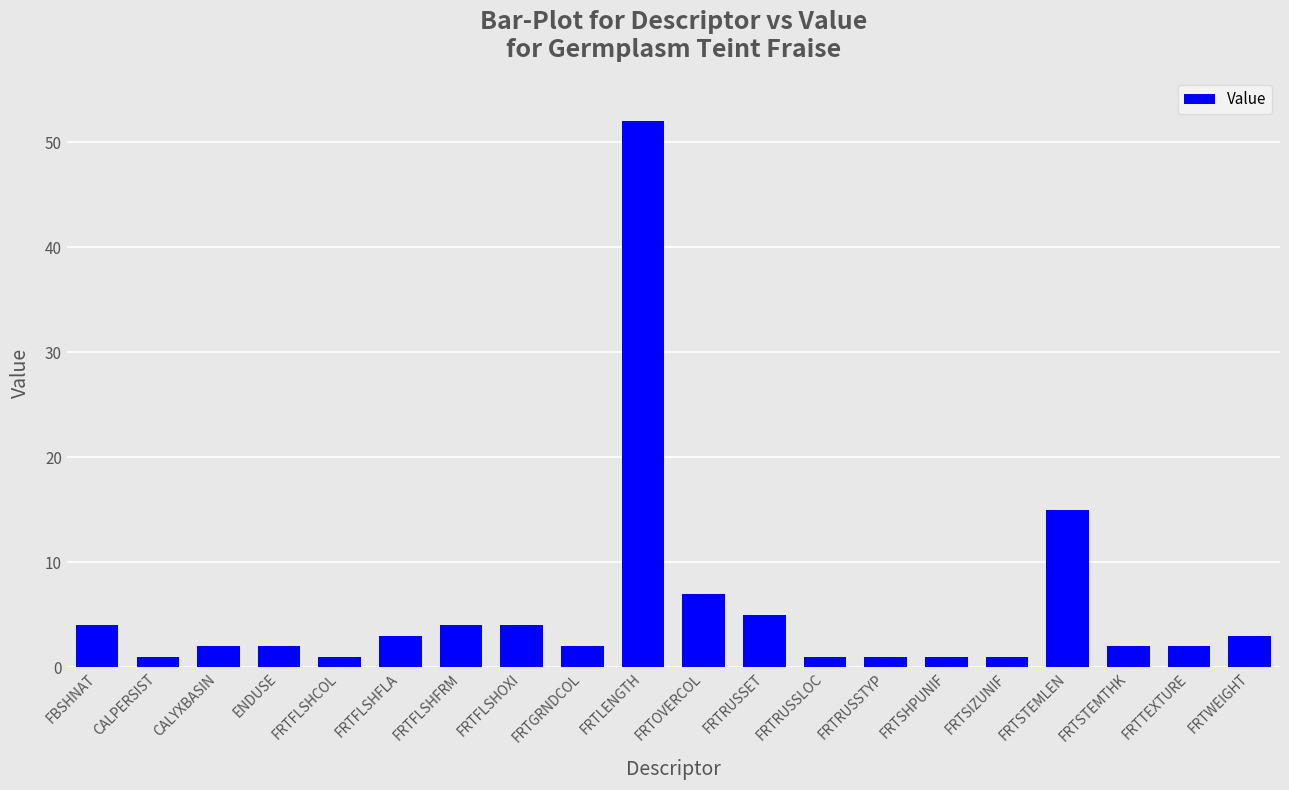

What is the label of the 7th bar from the left?

FRTFLSHFRM